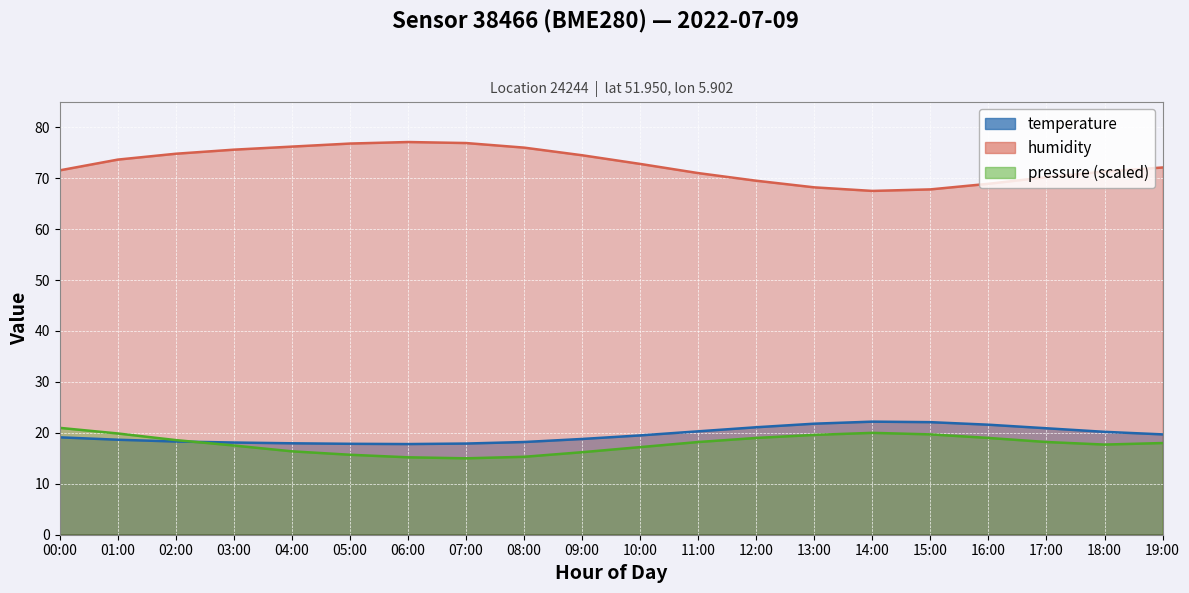

How many interior local valleys does the humidity series have?

1